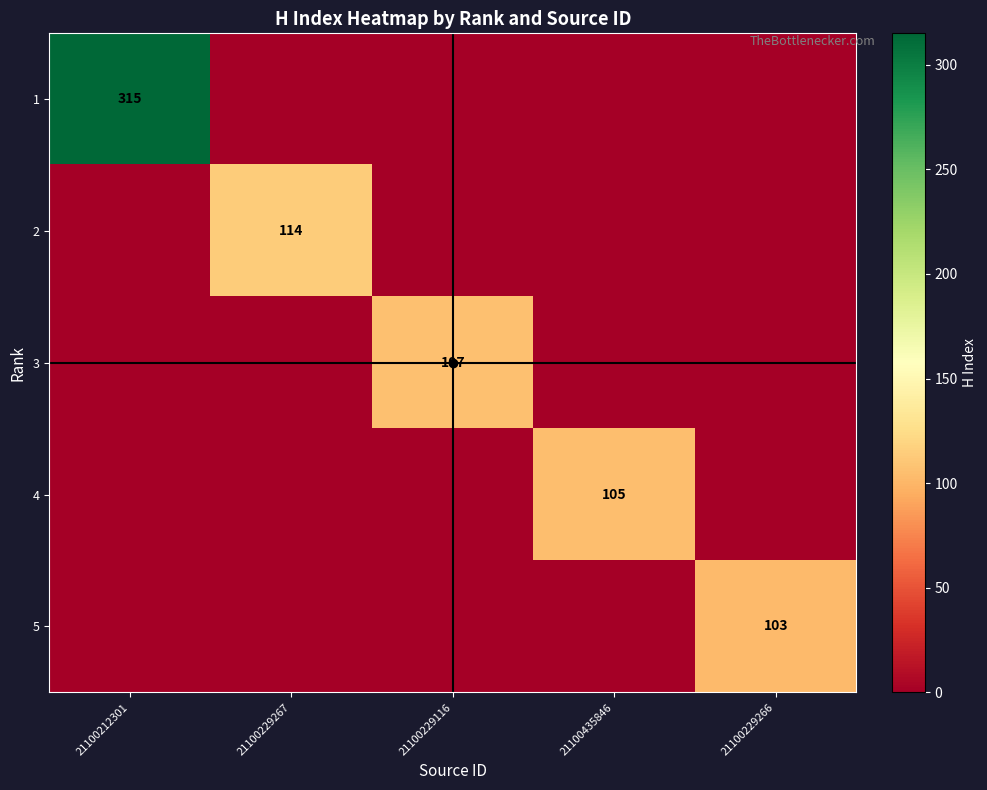

True or false: 3 has a value of 43 at 21100229116.

False